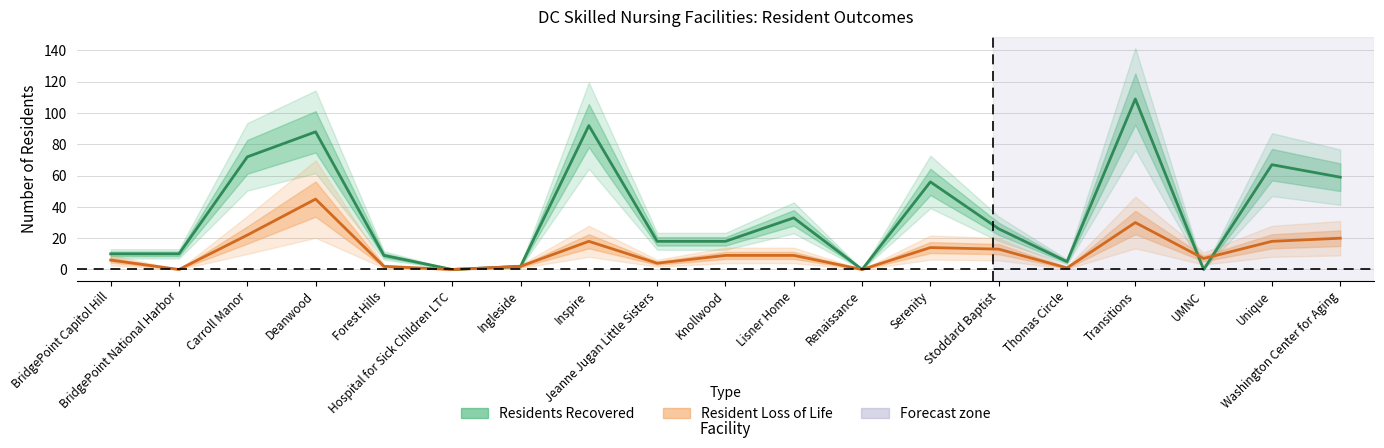

Where does the Resident Loss of Life series first go above 9?

Carroll Manor